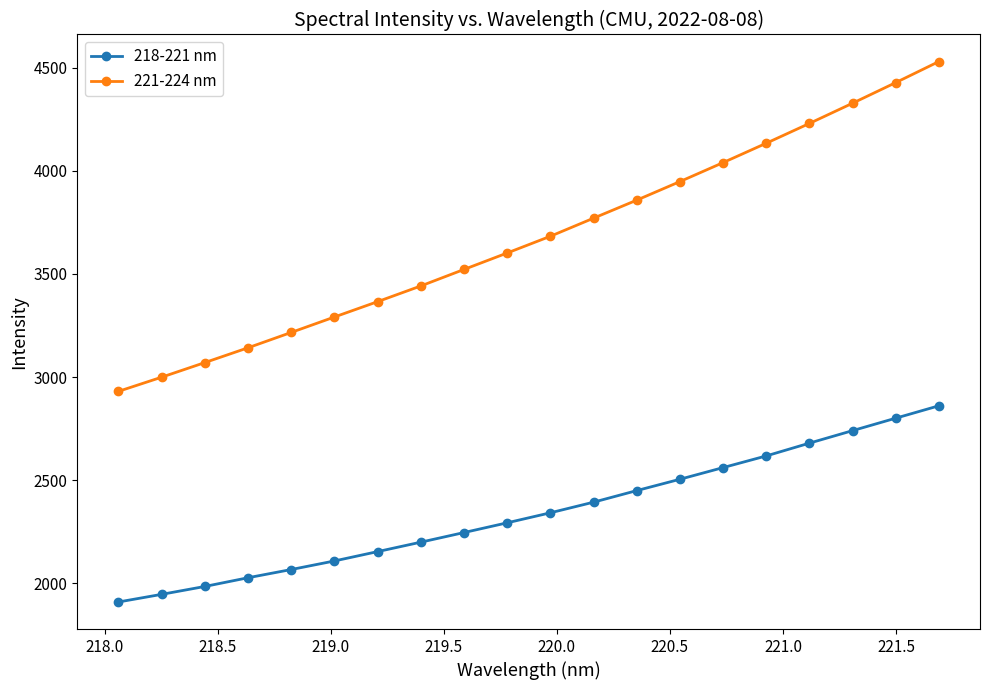

True or false: 218-221 nm and 221-224 nm intersect in this chart.

False